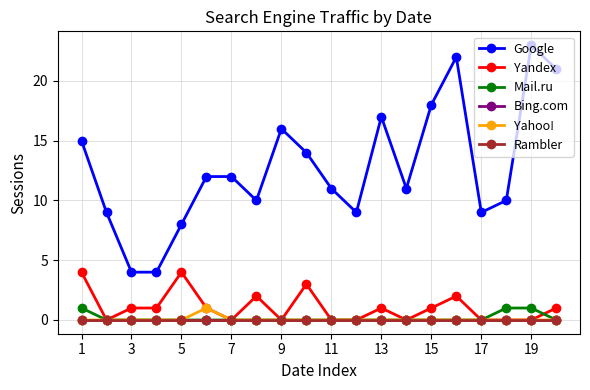

Does the chart have visible grid lines?

Yes